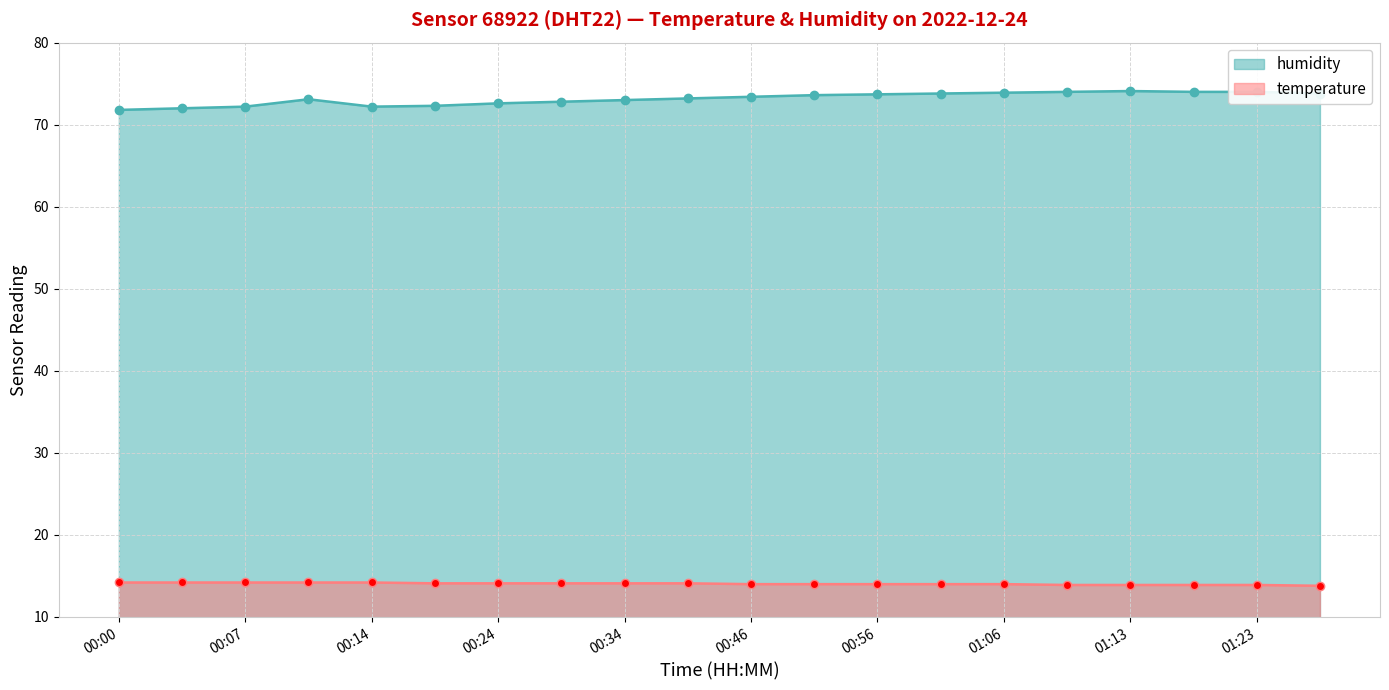

At which category does humidity reach its first local peak?

00:10